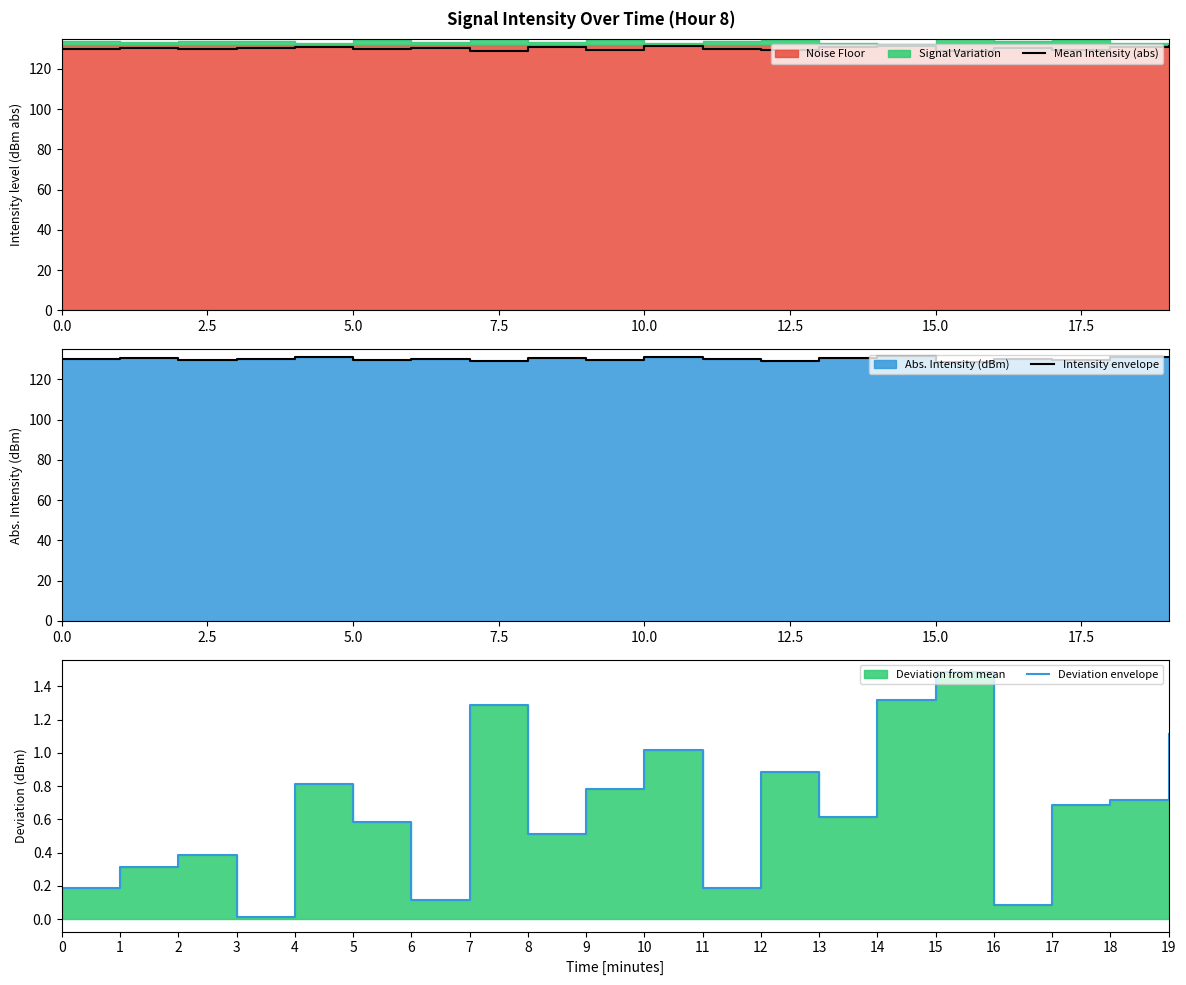

What is the sum of all Intensity envelope values?

2603.7